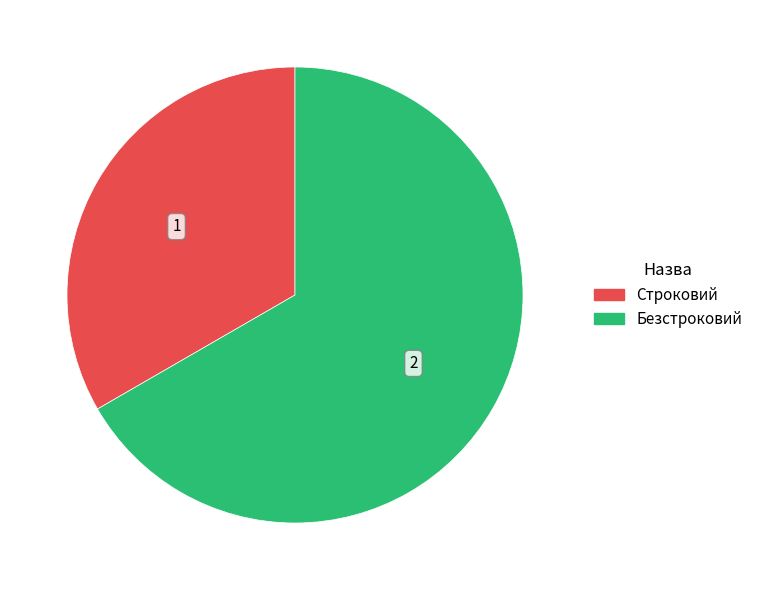

Which slice is the largest?

Безстроковий